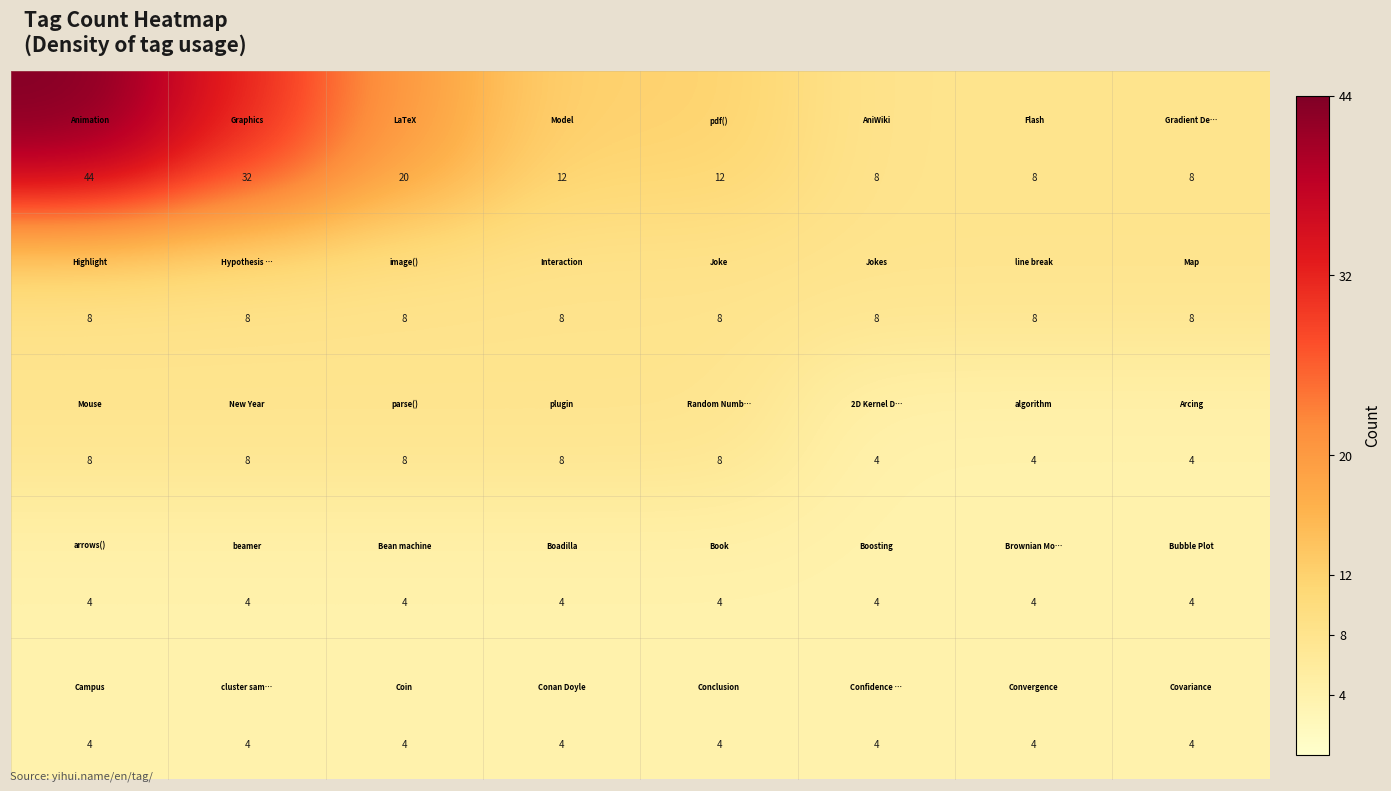

What is the minimum value shown in the chart?

4